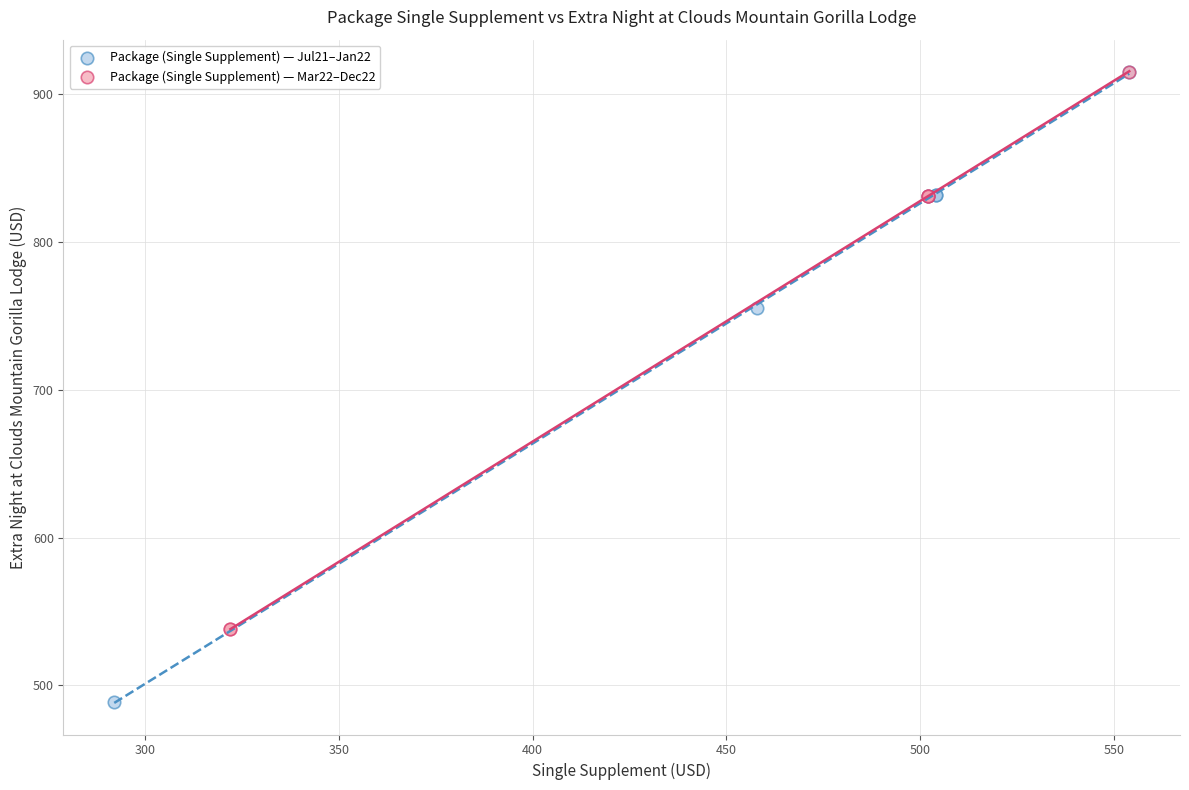

Which series reaches the minimum Y coordinate?

Package (Single Supplement) — Jul21–Jan22